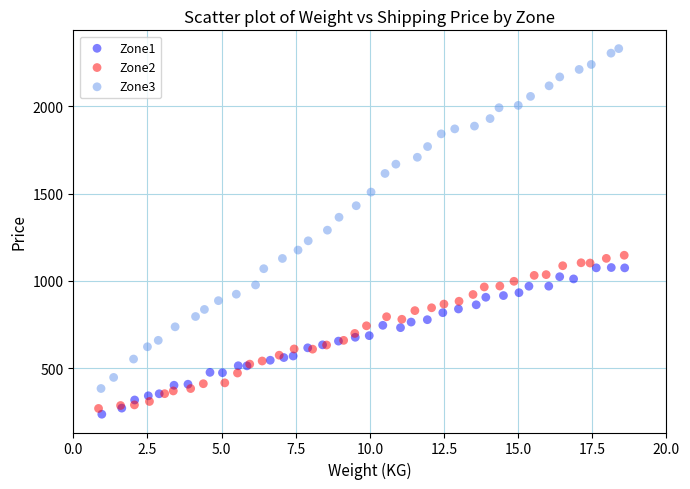

Which series has the widest spread of Y values?

Zone3